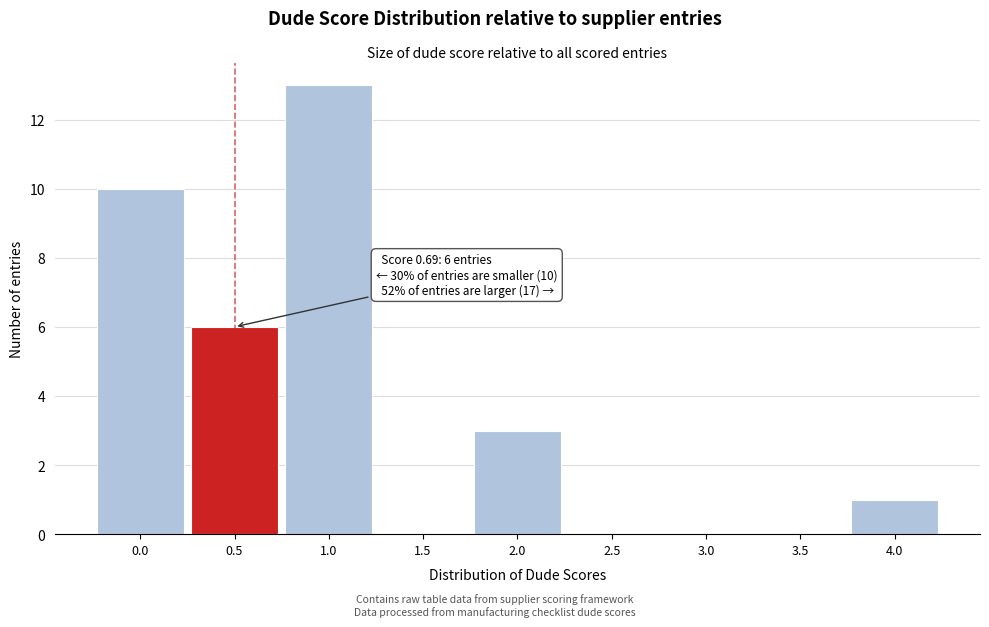

Reading left to right, list all the values displayed in this chart.

0.0=10	0.5=6	1.0=13	1.5=0	2.0=3	2.5=0	3.0=0	3.5=0	4.0=1